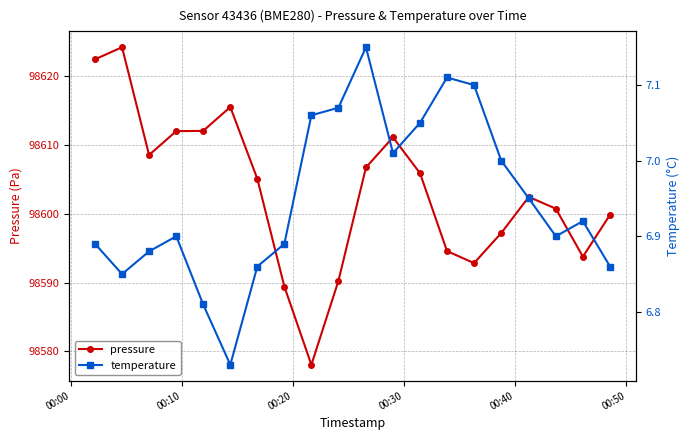

List the series in order of their peak value, highest first.

pressure, temperature